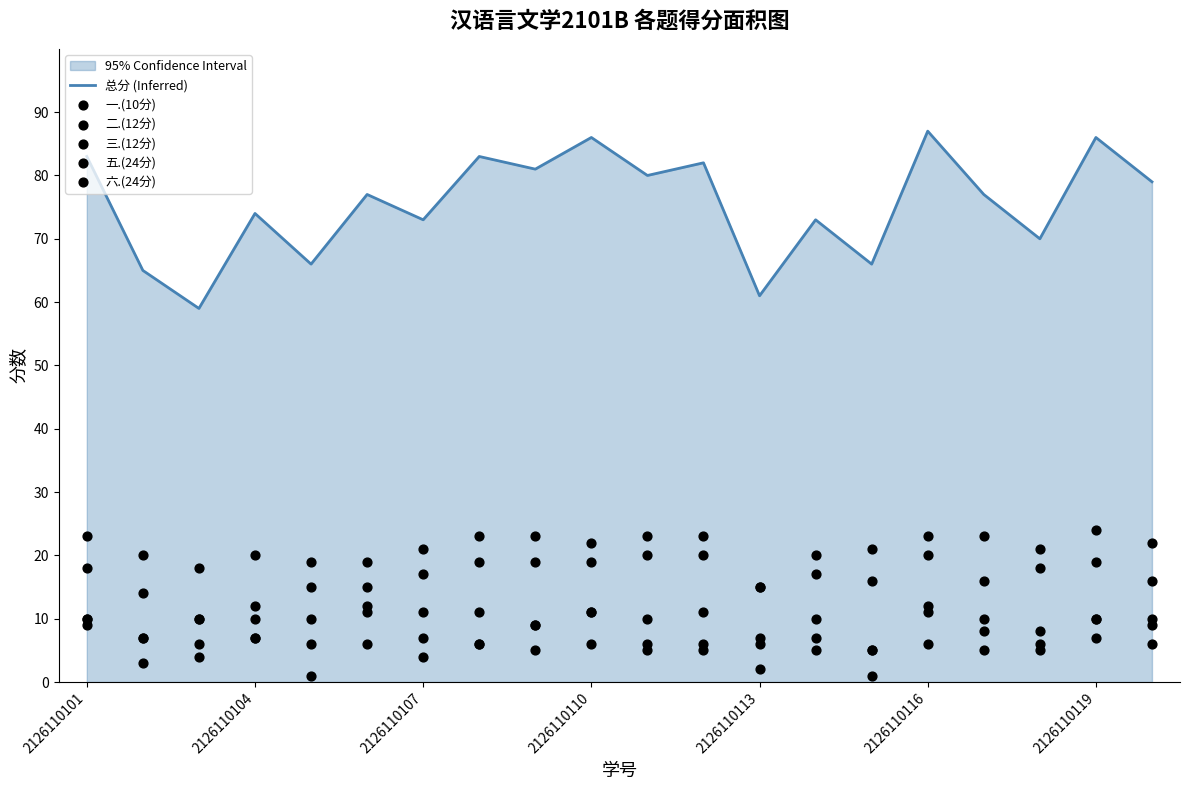

What is the total value across all series at 10?

144